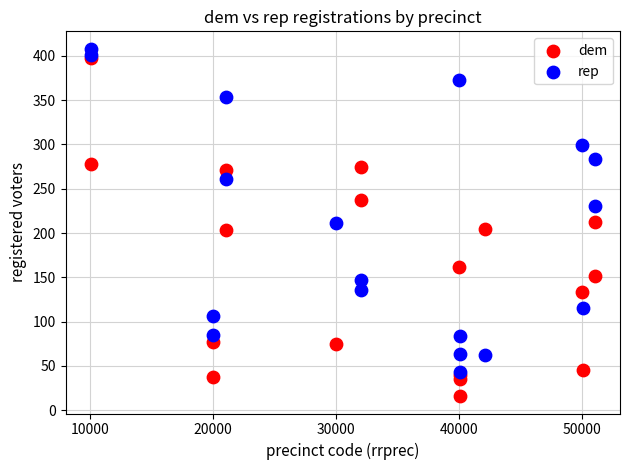

In the rep series, what Y value is closest to 225?

230